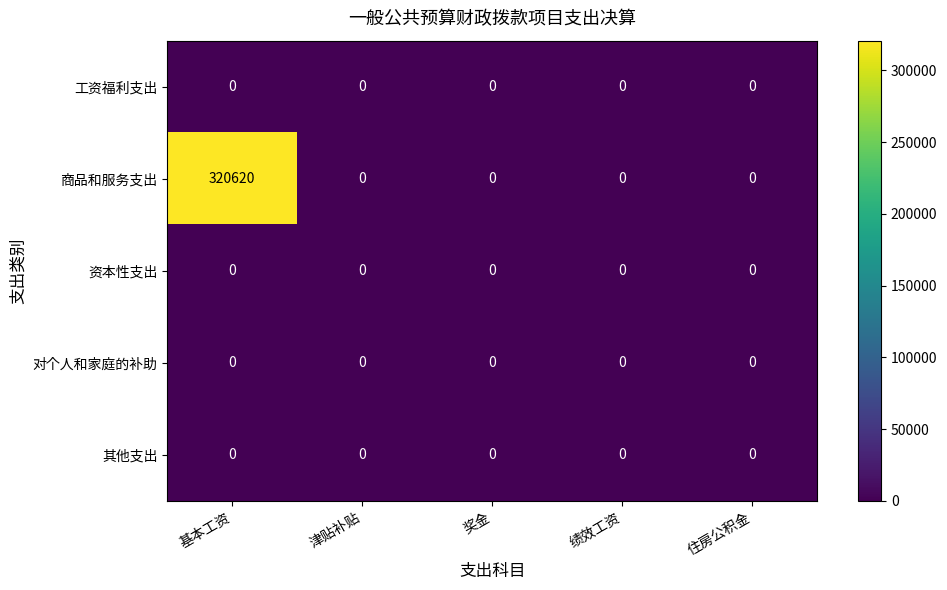

What is the sum of all 商品和服务支出 values?

320620